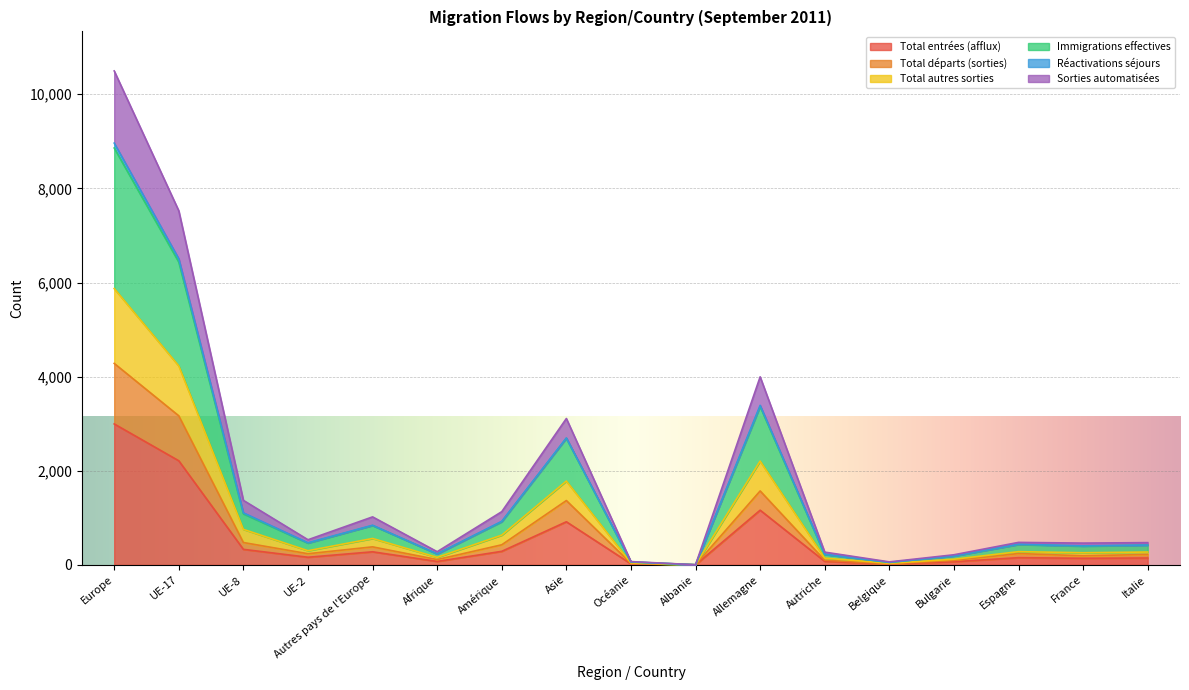

What is the highest value of the Total entrées (afflux) series?

2995